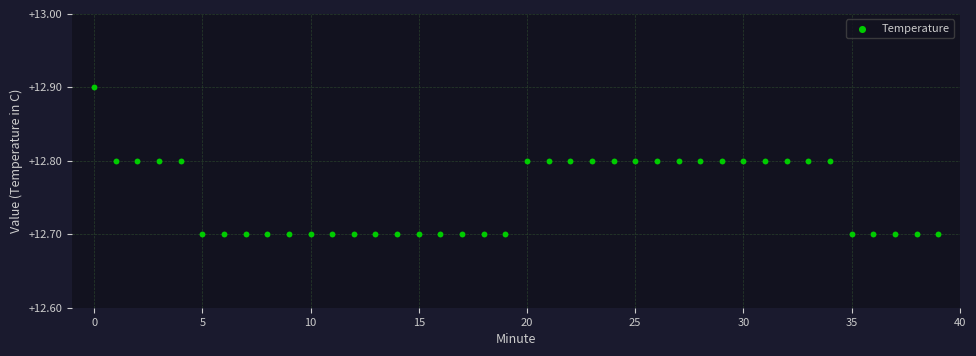

Count the number of points in this scatter plot.

40